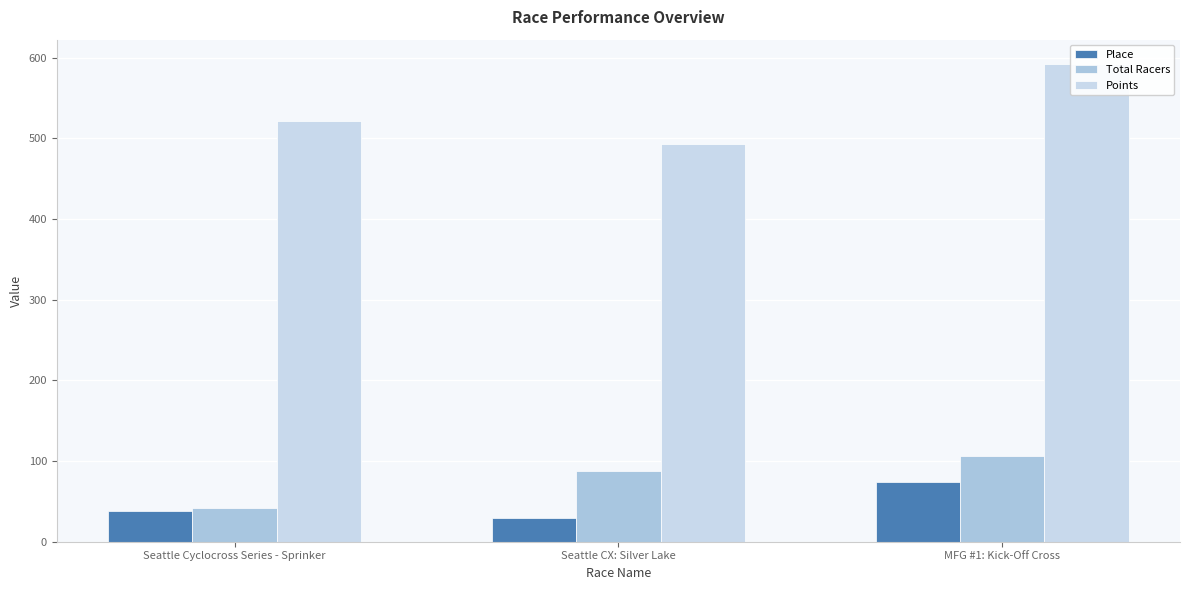

Is it true that Total Racers equals 19.5 at Seattle Cyclocross Series - Sprinker?

False